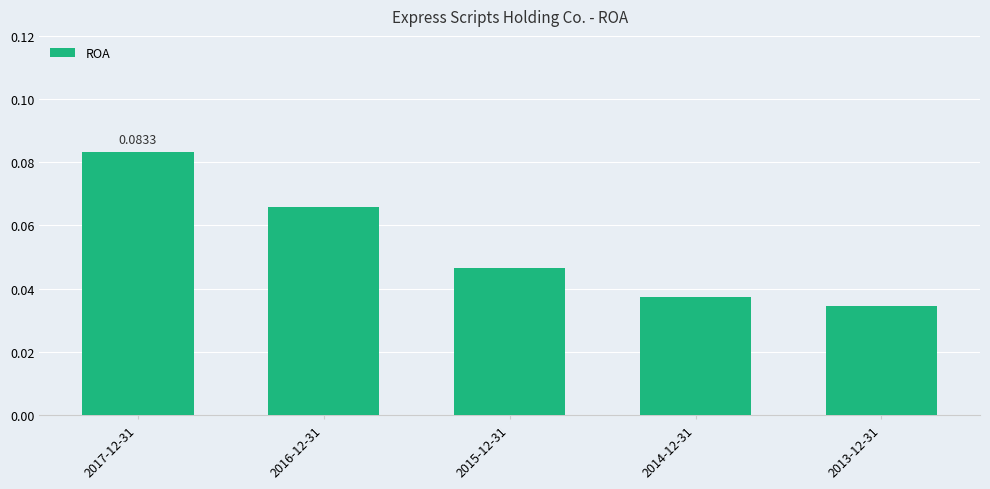

What is the label of the 2nd bar from the right?

2014-12-31